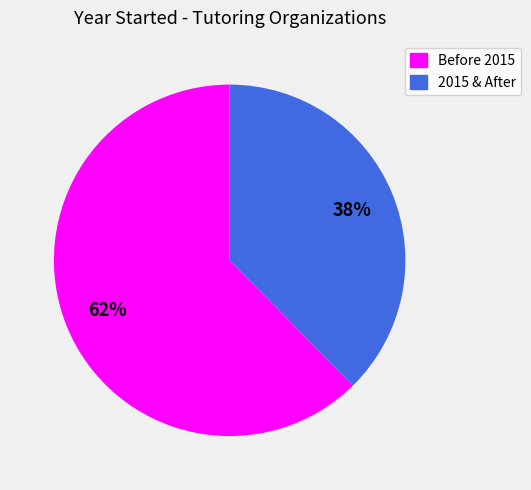

To the nearest percent, what is the average slice percentage?

50%